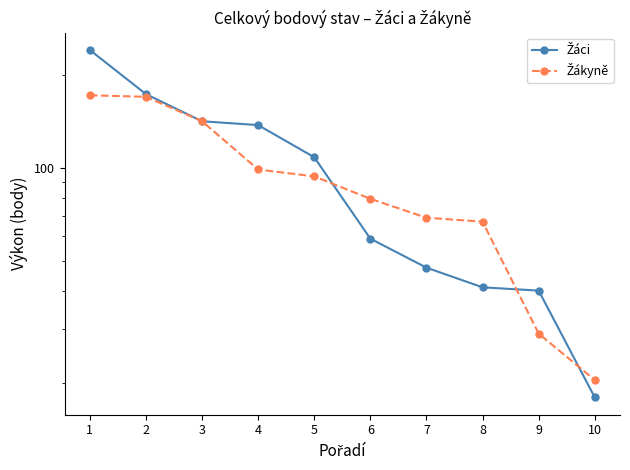

What is the total value across all series at 10?

38.5